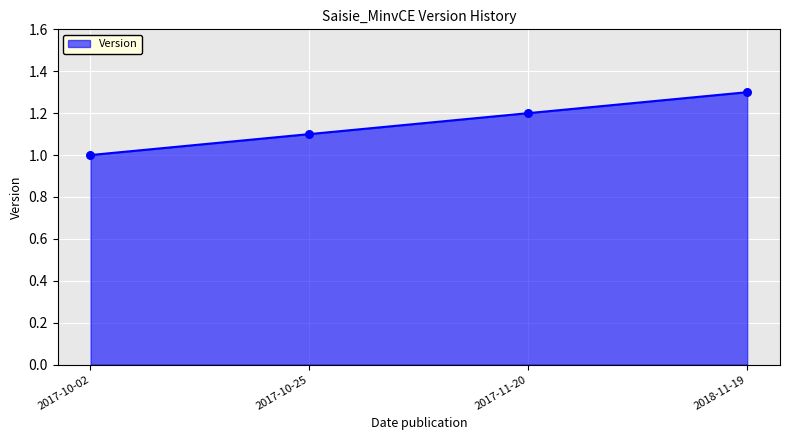

Approximately how many times larger is the value at 2017-11-20 compared to 2018-11-19?

0.9